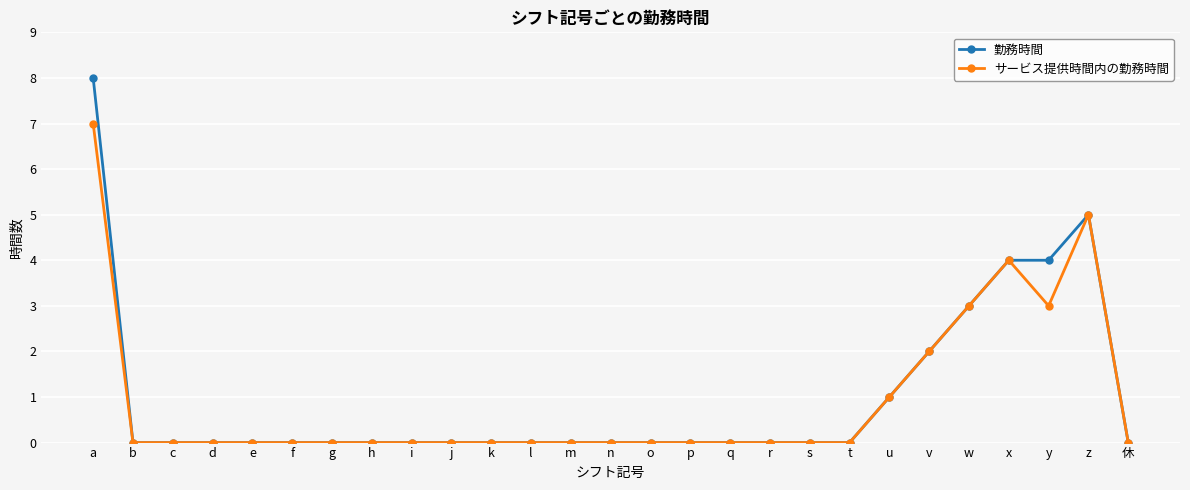

What is the label of the 8th point from the left?

h